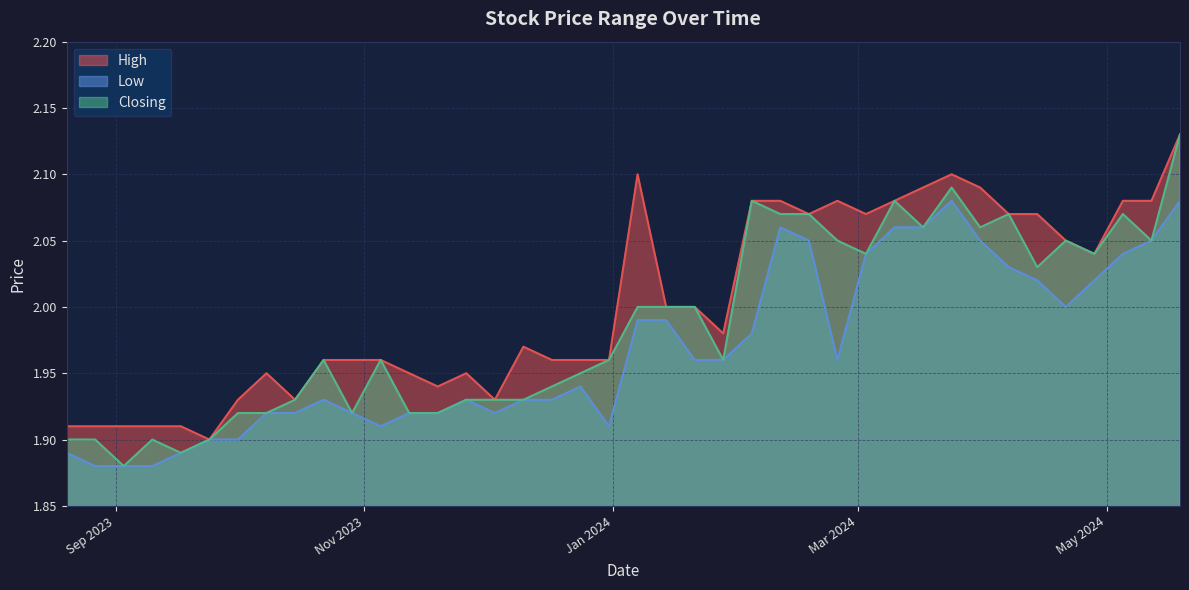

What is the difference between the second highest and minimum values in the Closing series?

0.2